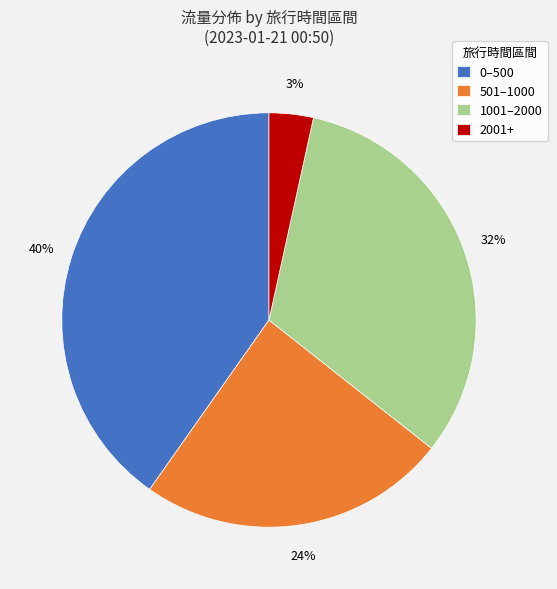

To the nearest percent, what is the difference between the largest and smallest slice percentages?

37%